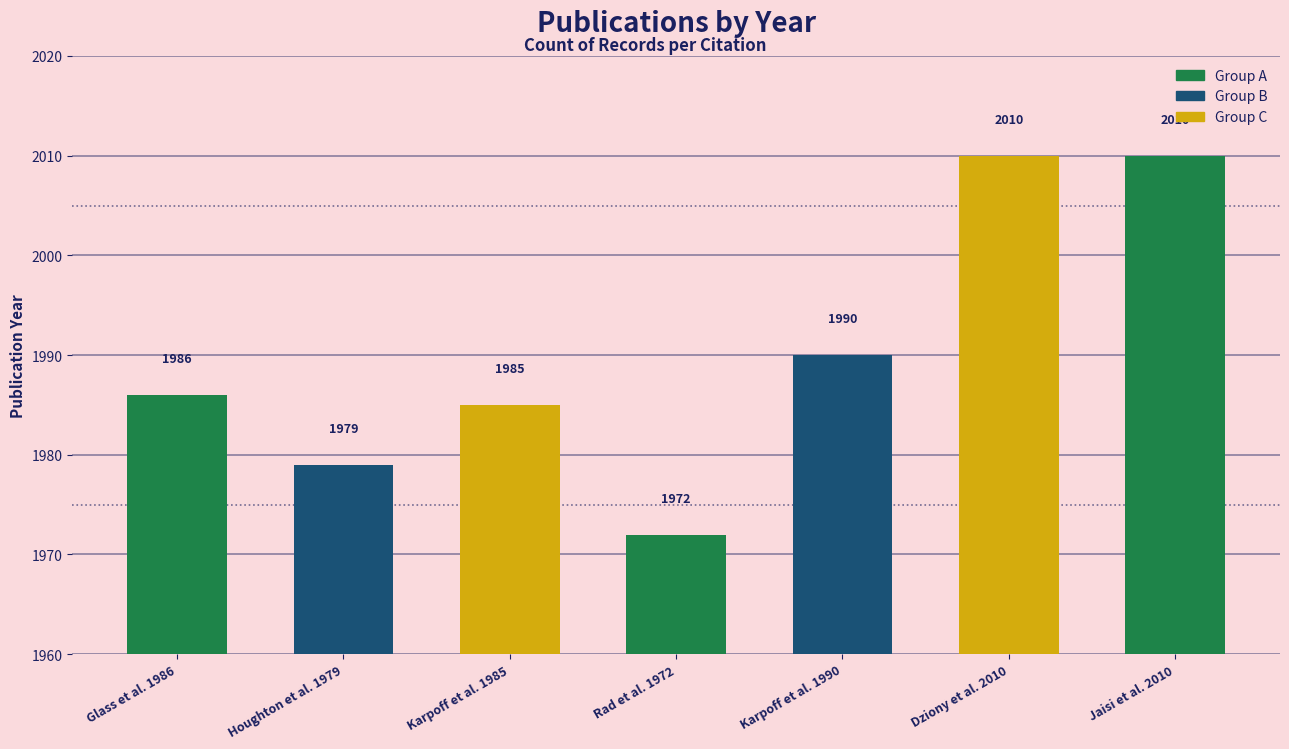

What is the label of the 1st bar from the left?

Glass et al. 1986